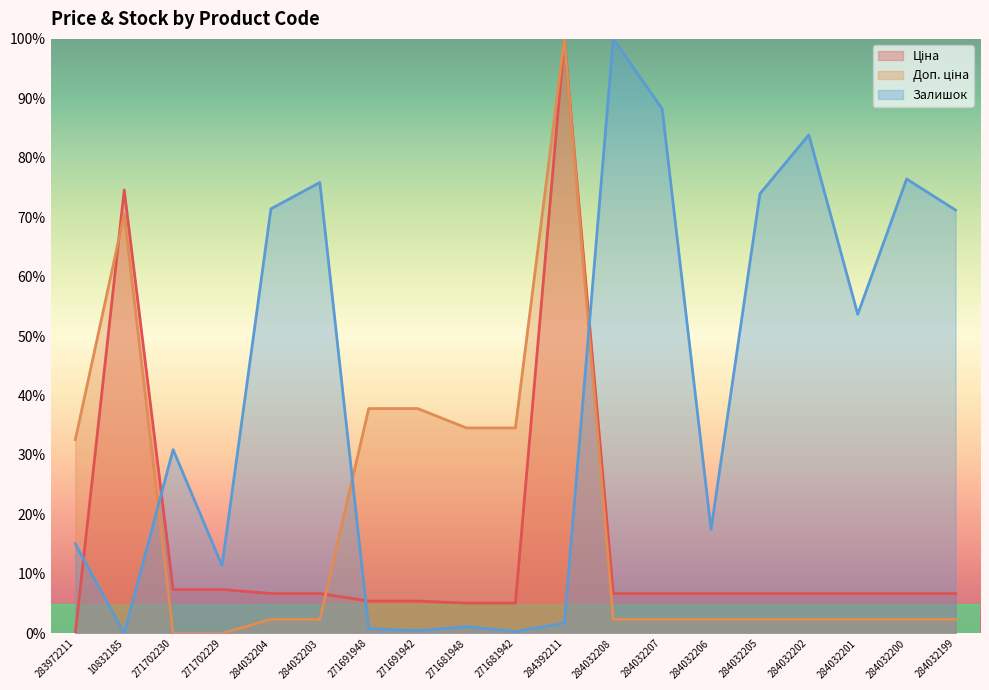

Which has a higher value, 271681942 or 284032203?

284032203